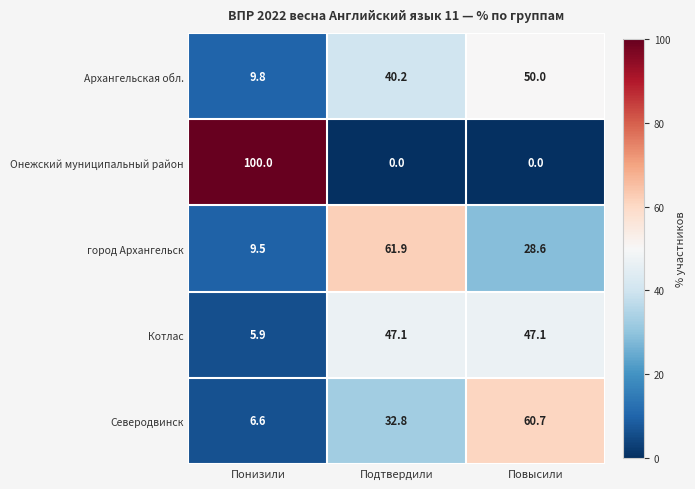

What is the maximum value for Архангельская обл.?

50.0